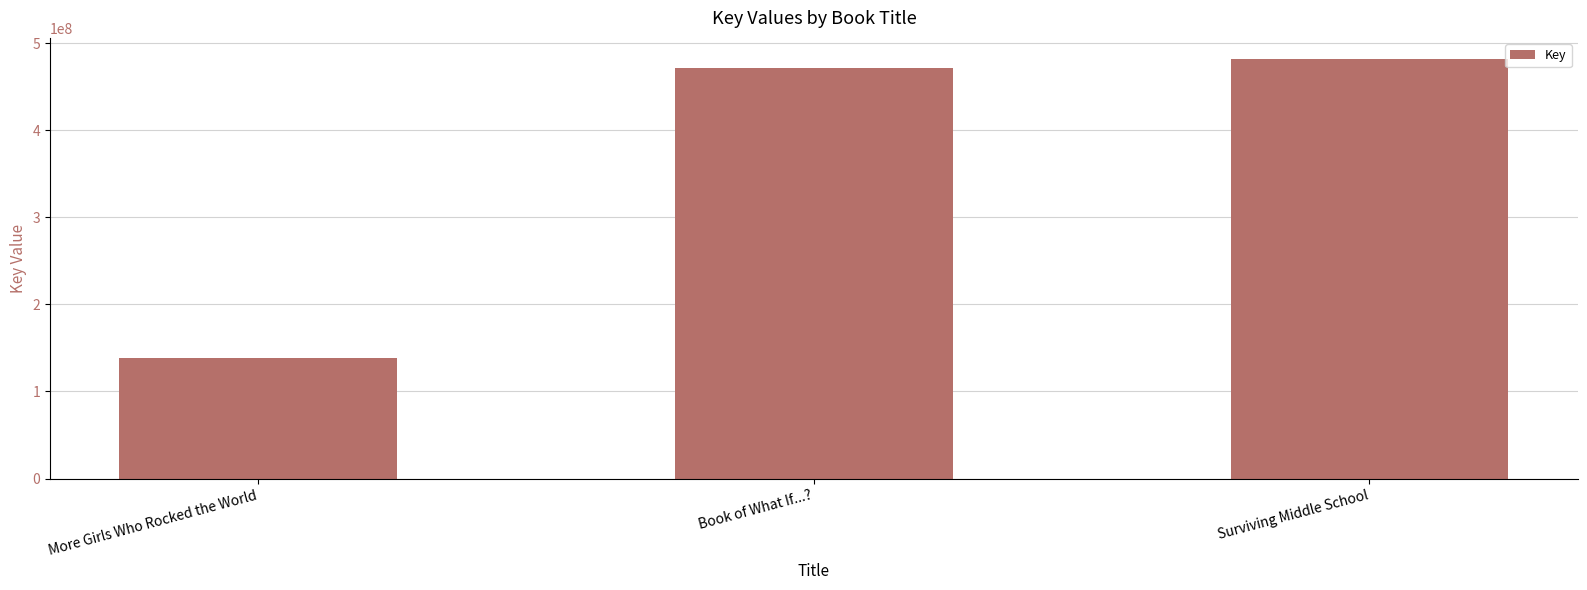

Rank the categories by value from lowest to highest.

More Girls Who Rocked the World, Book of What If...?, Surviving Middle School